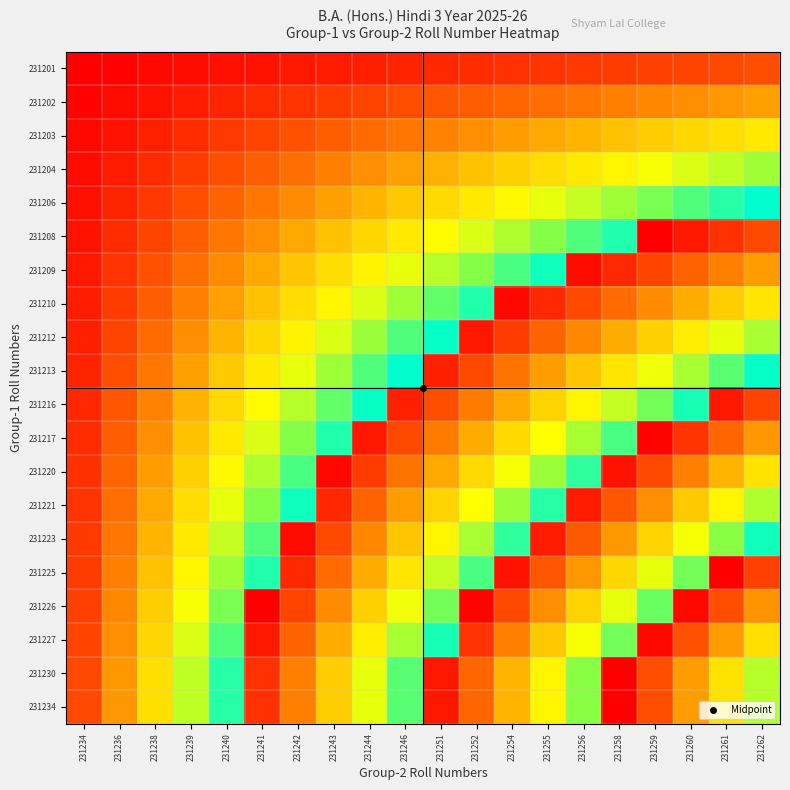

Reading left to right, list all the values displayed in this chart.

231201: 231234=1	231236=2	231238=3	231239=4	231240=5	231241=6	231242=7	231243=8	231244=9	231246=10	231251=11	231252=12	231254=13	231255=14	231256=15	231258=16	231259=17	231260=18	231261=19	231262=20
231202: 231234=2	231236=4	231238=6	231239=8	231240=10	231241=12	231242=14	231243=16	231244=18	231246=20	231251=22	231252=24	231254=26	231255=28	231256=30	231258=32	231259=34	231260=36	231261=38	231262=40
231203: 231234=3	231236=6	231238=9	231239=12	231240=15	231241=18	231242=21	231243=24	231244=27	231246=30	231251=33	231252=36	231254=39	231255=42	231256=45	231258=48	231259=51	231260=54	231261=57	231262=60
231204: 231234=4	231236=8	231238=12	231239=16	231240=20	231241=24	231242=28	231243=32	231244=36	231246=40	231251=44	231252=48	231254=52	231255=56	231256=60	231258=64	231259=68	231260=72	231261=76	231262=80
231206: 231234=5	231236=10	231238=15	231239=20	231240=25	231241=30	231242=35	231243=40	231244=45	231246=50	231251=55	231252=60	231254=65	231255=70	231256=75	231258=80	231259=85	231260=90	231261=95	231262=100
231208: 231234=6	231236=12	231238=18	231239=24	231240=30	231241=36	231242=42	231243=48	231244=54	231246=60	231251=66	231252=72	231254=78	231255=84	231256=90	231258=96	231259=1	231260=7	231261=13	231262=19
231209: 231234=7	231236=14	231238=21	231239=28	231240=35	231241=42	231242=49	231243=56	231244=63	231246=70	231251=77	231252=84	231254=91	231255=98	231256=4	231258=11	231259=18	231260=25	231261=32	231262=39
231210: 231234=8	231236=16	231238=24	231239=32	231240=40	231241=48	231242=56	231243=64	231244=72	231246=80	231251=88	231252=96	231254=3	231255=11	231256=19	231258=27	231259=35	231260=43	231261=51	231262=59
231212: 231234=9	231236=18	231238=27	231239=36	231240=45	231241=54	231242=63	231243=72	231244=81	231246=90	231251=99	231252=7	231254=16	231255=25	231256=34	231258=43	231259=52	231260=61	231261=70	231262=79
231213: 231234=10	231236=20	231238=30	231239=40	231240=50	231241=60	231242=70	231243=80	231244=90	231246=100	231251=9	231252=19	231254=29	231255=39	231256=49	231258=59	231259=69	231260=79	231261=89	231262=99
231216: 231234=11	231236=22	231238=33	231239=44	231240=55	231241=66	231242=77	231243=88	231244=99	231246=9	231251=20	231252=31	231254=42	231255=53	231256=64	231258=75	231259=86	231260=97	231261=7	231262=18
231217: 231234=12	231236=24	231238=36	231239=48	231240=60	231241=72	231242=84	231243=96	231244=7	231246=19	231251=31	231252=43	231254=55	231255=67	231256=79	231258=91	231259=2	231260=14	231261=26	231262=38
231220: 231234=13	231236=26	231238=39	231239=52	231240=65	231241=78	231242=91	231243=3	231244=16	231246=29	231251=42	231252=55	231254=68	231255=81	231256=94	231258=6	231259=19	231260=32	231261=45	231262=58
231221: 231234=14	231236=28	231238=42	231239=56	231240=70	231241=84	231242=98	231243=11	231244=25	231246=39	231251=53	231252=67	231254=81	231255=95	231256=8	231258=22	231259=36	231260=50	231261=64	231262=78
231223: 231234=15	231236=30	231238=45	231239=60	231240=75	231241=90	231242=4	231243=19	231244=34	231246=49	231251=64	231252=79	231254=94	231255=8	231256=23	231258=38	231259=53	231260=68	231261=83	231262=98
231225: 231234=16	231236=32	231238=48	231239=64	231240=80	231241=96	231242=11	231243=27	231244=43	231246=59	231251=75	231252=91	231254=6	231255=22	231256=38	231258=54	231259=70	231260=86	231261=1	231262=17
231226: 231234=17	231236=34	231238=51	231239=68	231240=85	231241=1	231242=18	231243=35	231244=52	231246=69	231251=86	231252=2	231254=19	231255=36	231256=53	231258=70	231259=87	231260=3	231261=20	231262=37
231227: 231234=18	231236=36	231238=54	231239=72	231240=90	231241=7	231242=25	231243=43	231244=61	231246=79	231251=97	231252=14	231254=32	231255=50	231256=68	231258=86	231259=3	231260=21	231261=39	231262=57
231230: 231234=19	231236=38	231238=57	231239=76	231240=95	231241=13	231242=32	231243=51	231244=70	231246=89	231251=7	231252=26	231254=45	231255=64	231256=83	231258=1	231259=20	231260=39	231261=58	231262=77
231234: 231234=19	231236=38	231238=57	231239=76	231240=95	231241=13	231242=32	231243=51	231244=70	231246=89	231251=7	231252=26	231254=45	231255=64	231256=83	231258=1	231259=20	231260=39	231261=58	231262=77